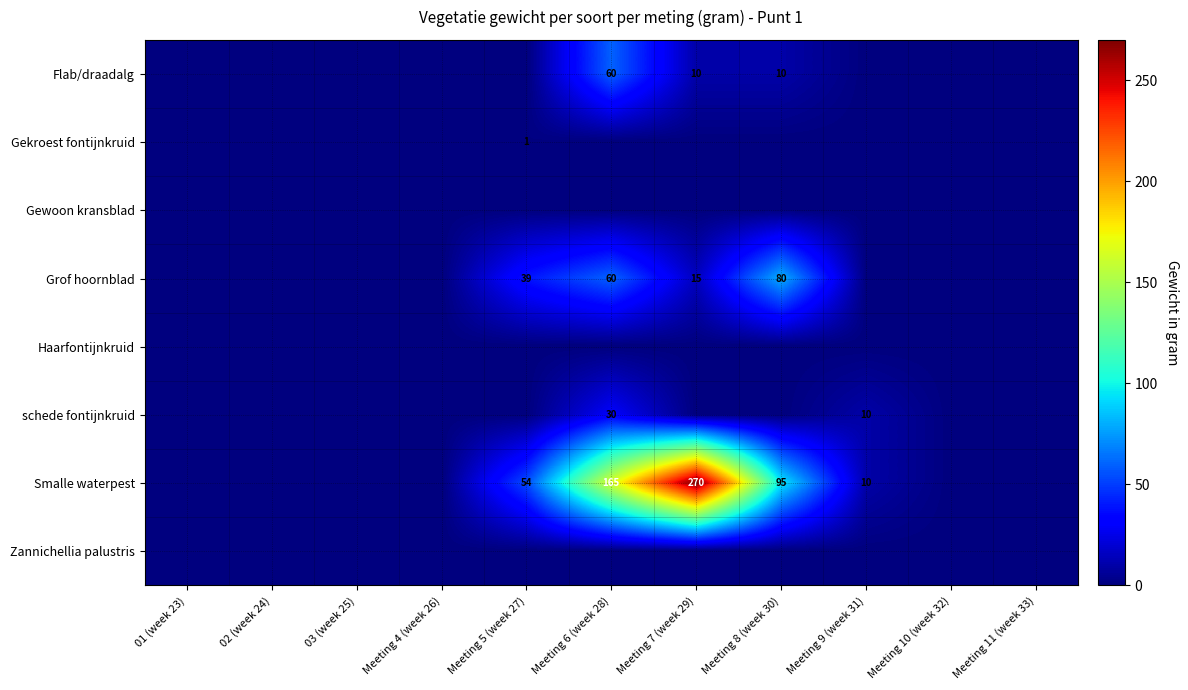

What is the total value across all series at Meeting 5 (week 27)?

94